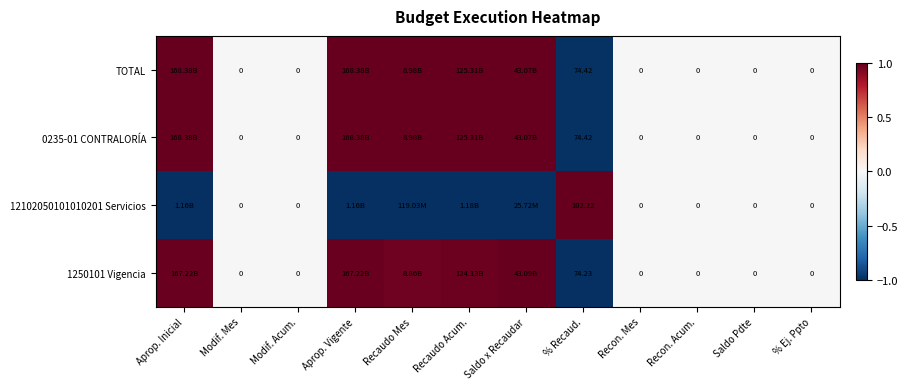

Which has a higher value, % Ej. Ppto or Aprop. Inicial?

Aprop. Inicial